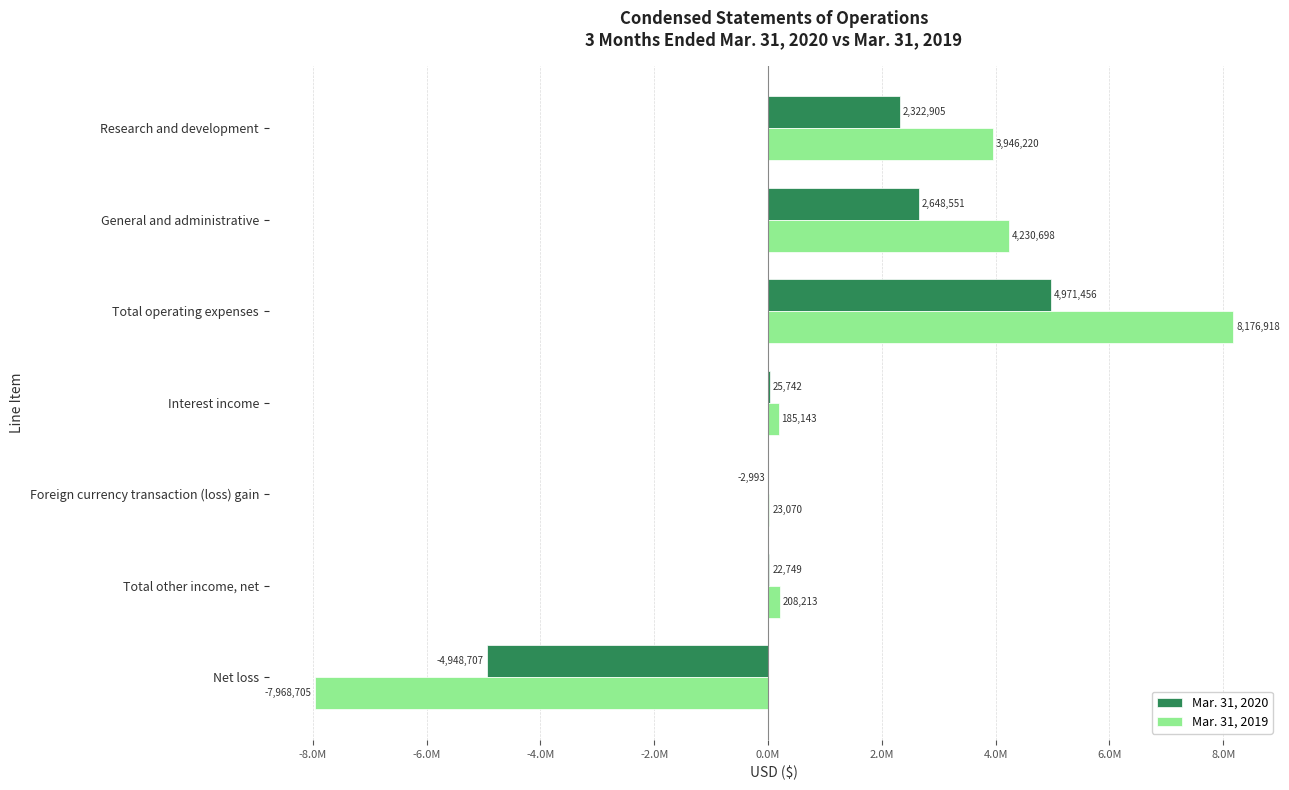

What are all the series names shown in the legend?

Mar. 31, 2020, Mar. 31, 2019